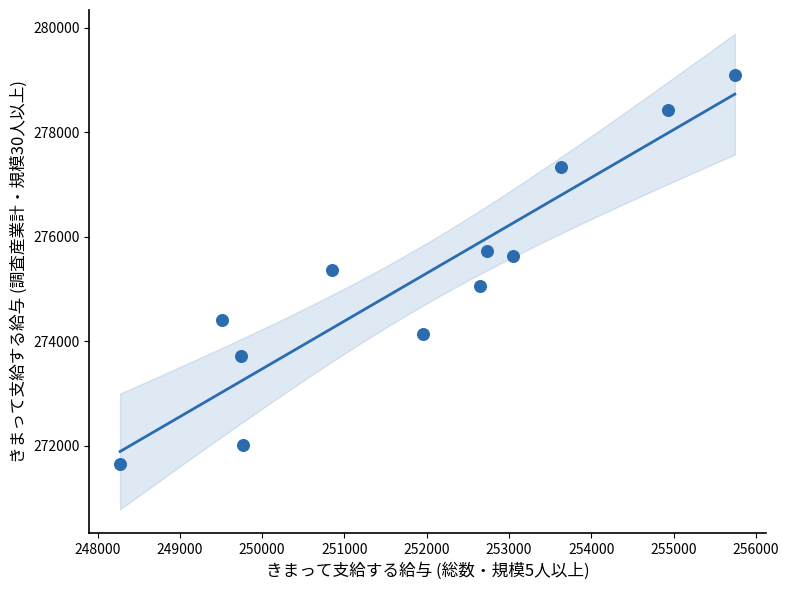

What is the range of X values (max minus min)?

7469